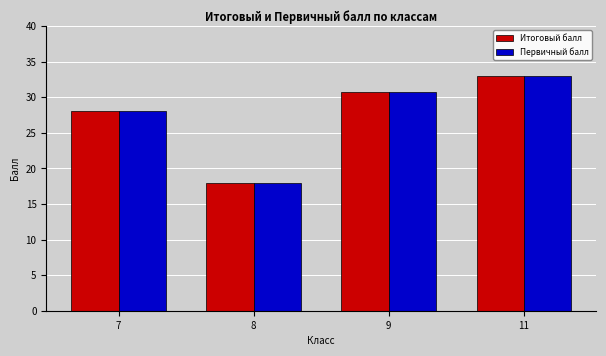

Is it true that Итоговый балл equals 33.0 at 11?

True